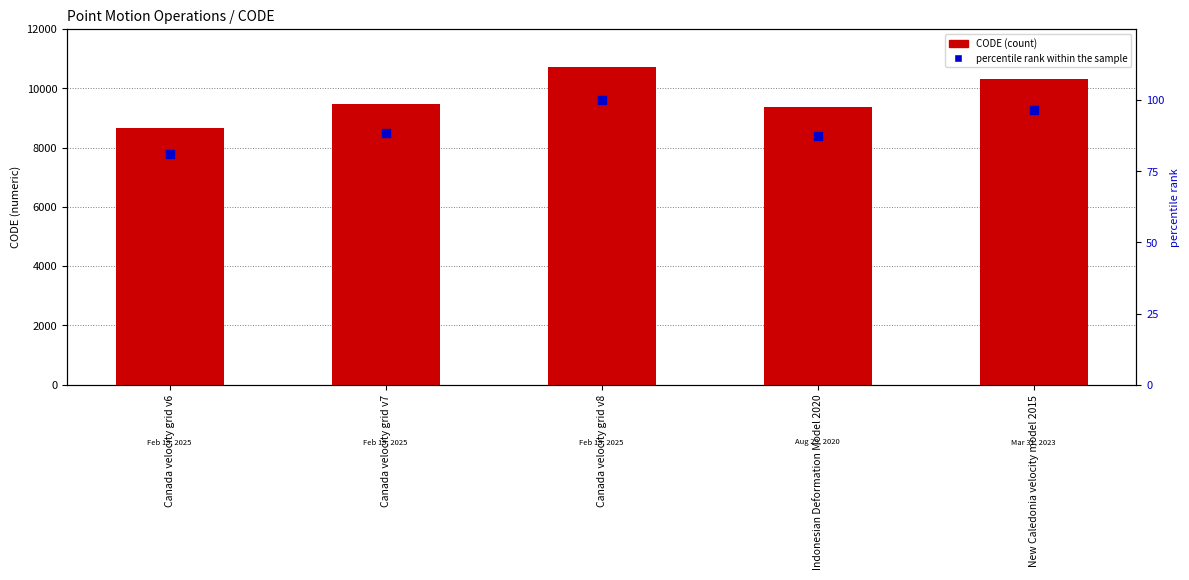

What are all the series names shown in the legend?

CODE, percentile rank within the sample